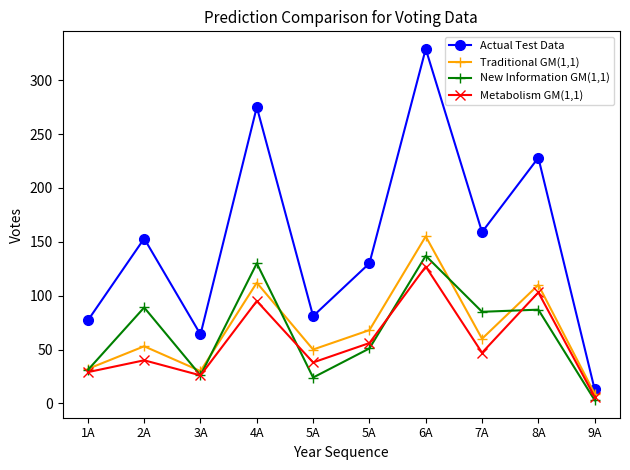

Reading right to left, extract all data points from this chart.

Actual Test Data: 9A=13	8A=228	7A=159	6A=329	5A=130	5A=81	4A=275	3A=64	2A=153	1A=77
Traditional GM(1,1): 9A=9	8A=110	7A=60	6A=155	5A=68	5A=50	4A=112	3A=30	2A=53	1A=32
New Information GM(1,1): 9A=3	8A=87	7A=85	6A=137	5A=51	5A=24	4A=130	3A=26	2A=89	1A=31
Metabolism GM(1,1): 9A=6	8A=103	7A=47	6A=127	5A=56	5A=38	4A=95	3A=26	2A=40	1A=29